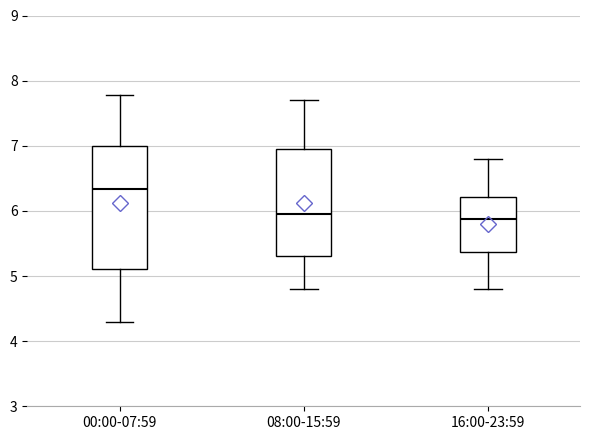

Reading left to right, read every box against the y-axis: the position of its median line, the range the box covers, and the ends of its whiskers. The values are not printed on the chart, so give them approximately, as read against the axis.

00:00-07:59: median 6.3, box 5.1 to 7.0, whiskers 4.3 to 7.8
08:00-15:59: median 6.0, box 5.3 to 7.0, whiskers 4.8 to 7.7
16:00-23:59: median 5.9, box 5.4 to 6.2, whiskers 4.8 to 6.8